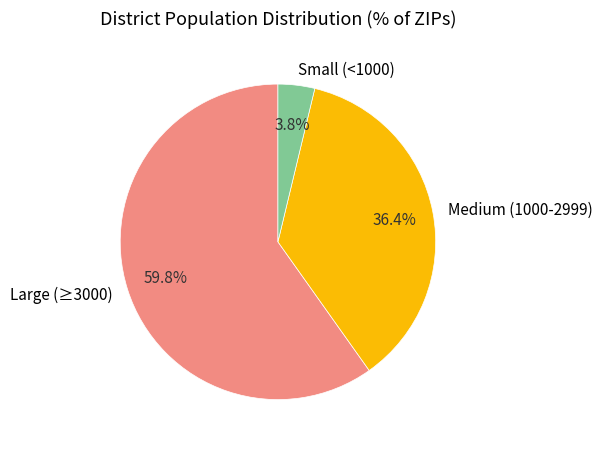

To the nearest percent, what is the difference between the largest and smallest slice percentages?

56%